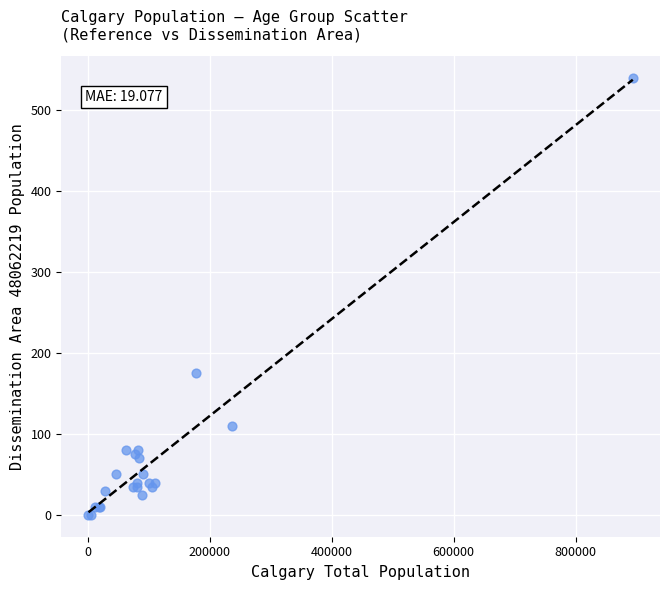

What Y value in the scatter plot is closest to 270?

175